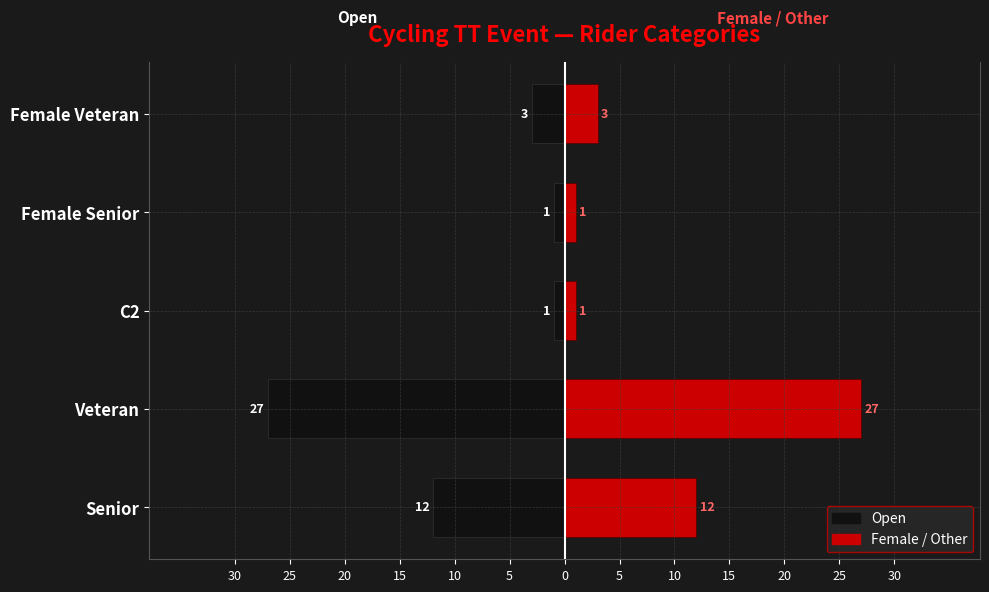

Is the value of Female / Other at C2 greater than the value of Open at Senior?

Yes